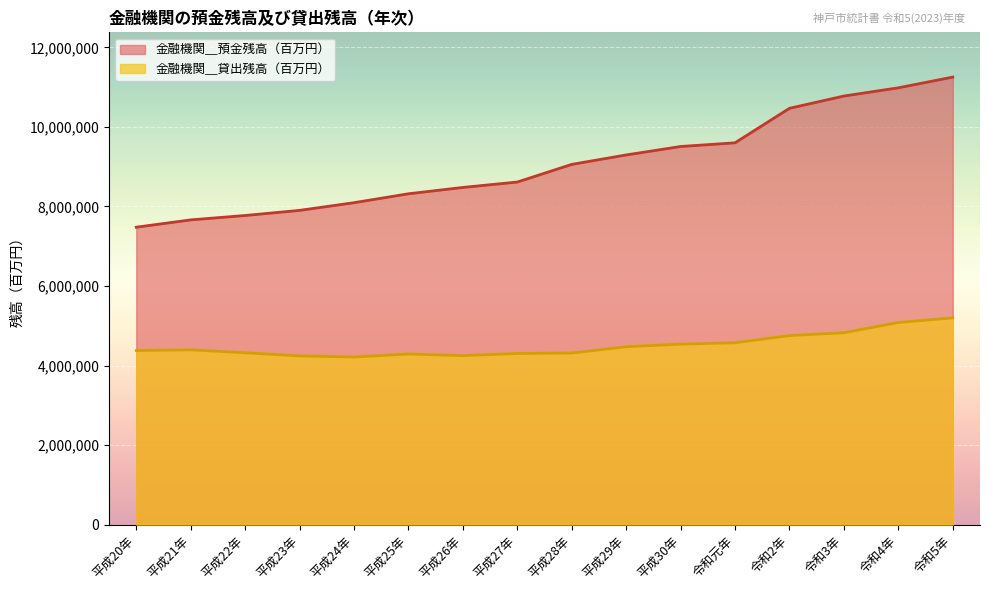

True or false: 金融機関＿貸出残高（百万円） has more than 2 points higher than both neighbors.

False